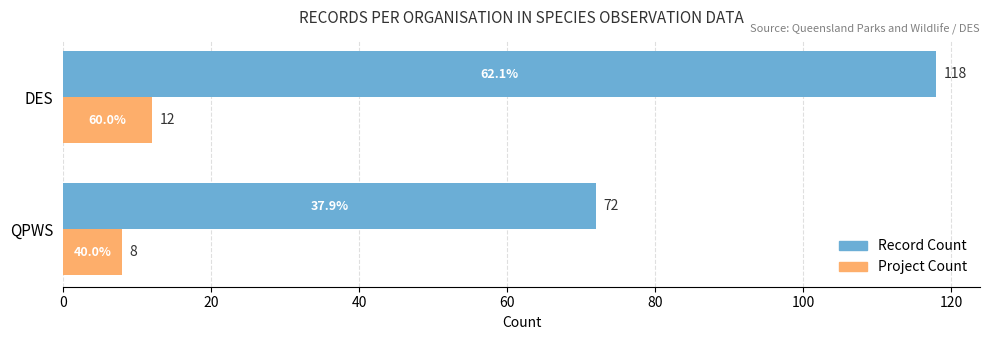

What is the maximum value shown in the chart?

118